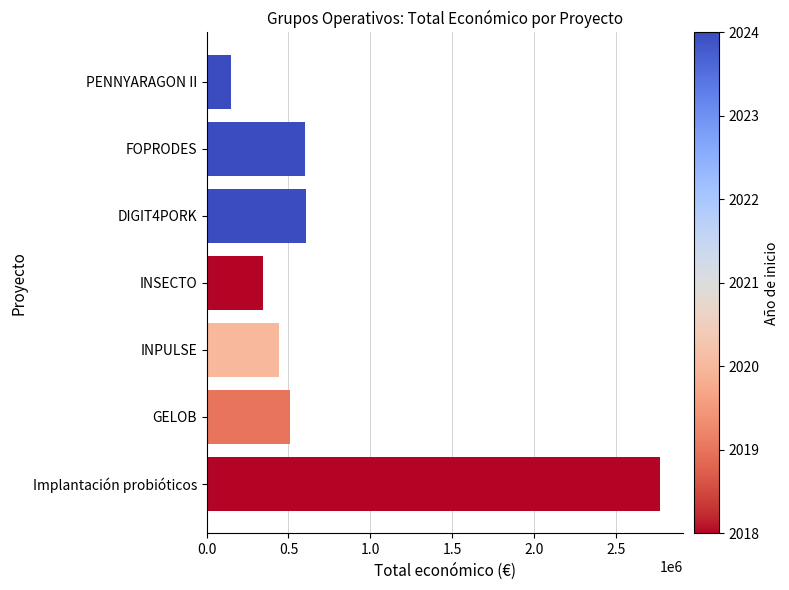

Which label corresponds to the largest value in the chart?

Implantación probióticos